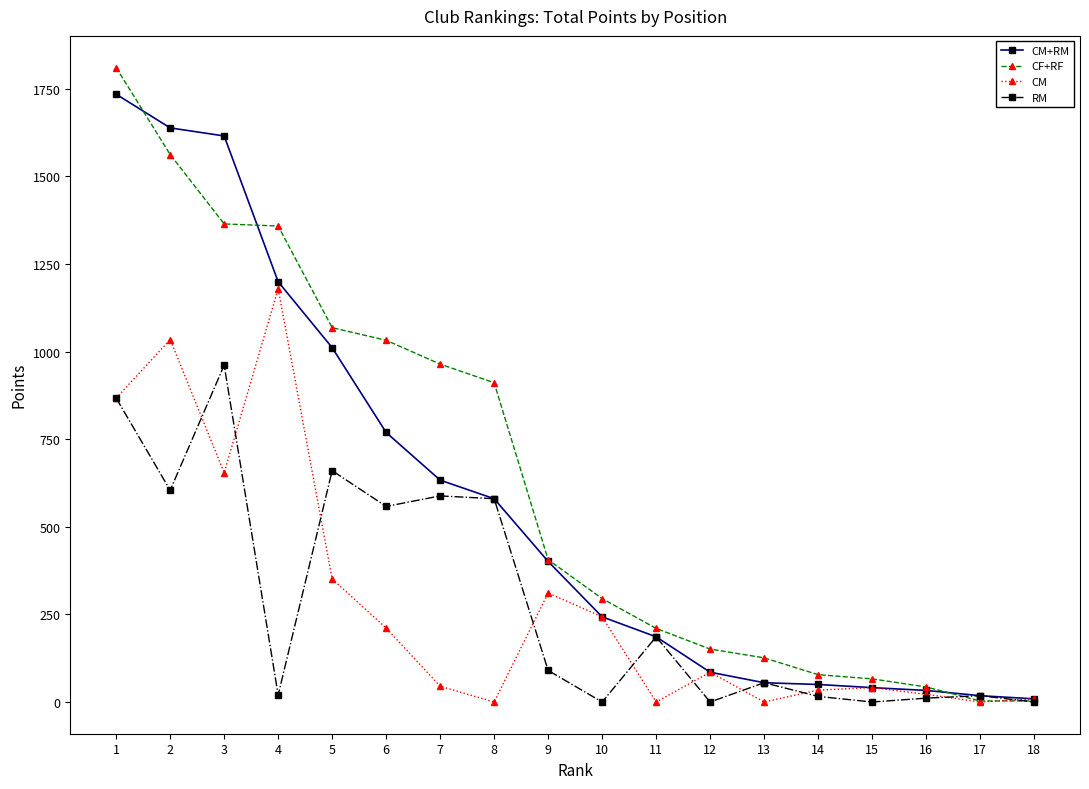

How many data points in RM are less than 90?

9